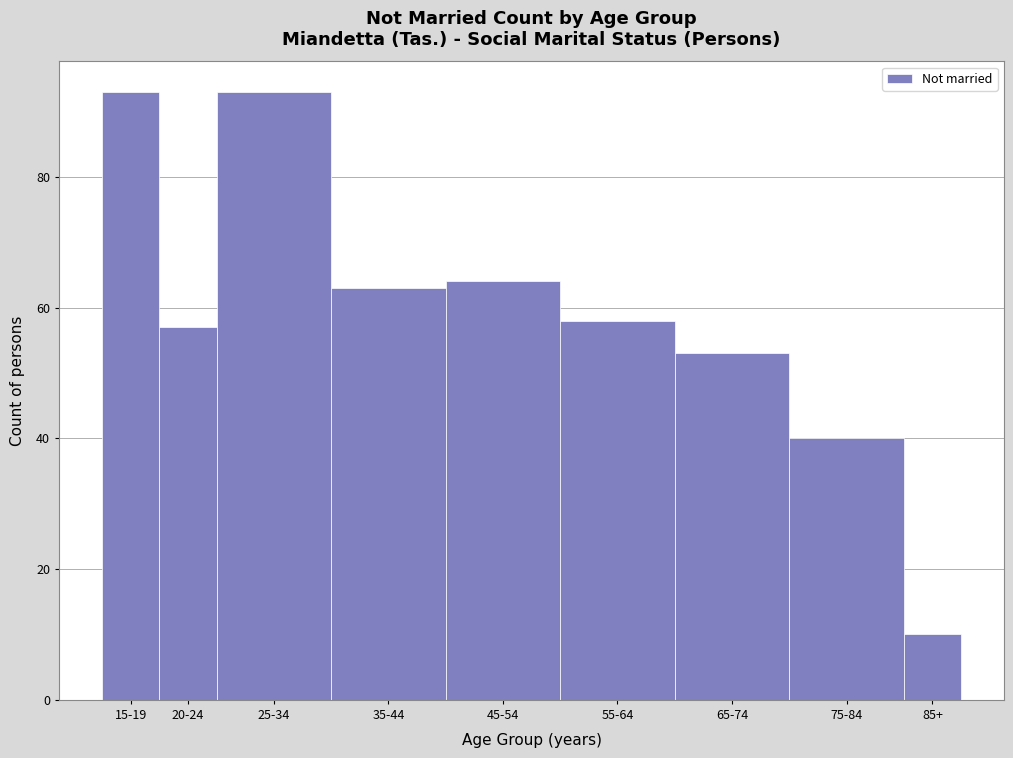

Reading right to left, what are all the values shown in this chart?

10	40	53	58	64	63	93	57	93